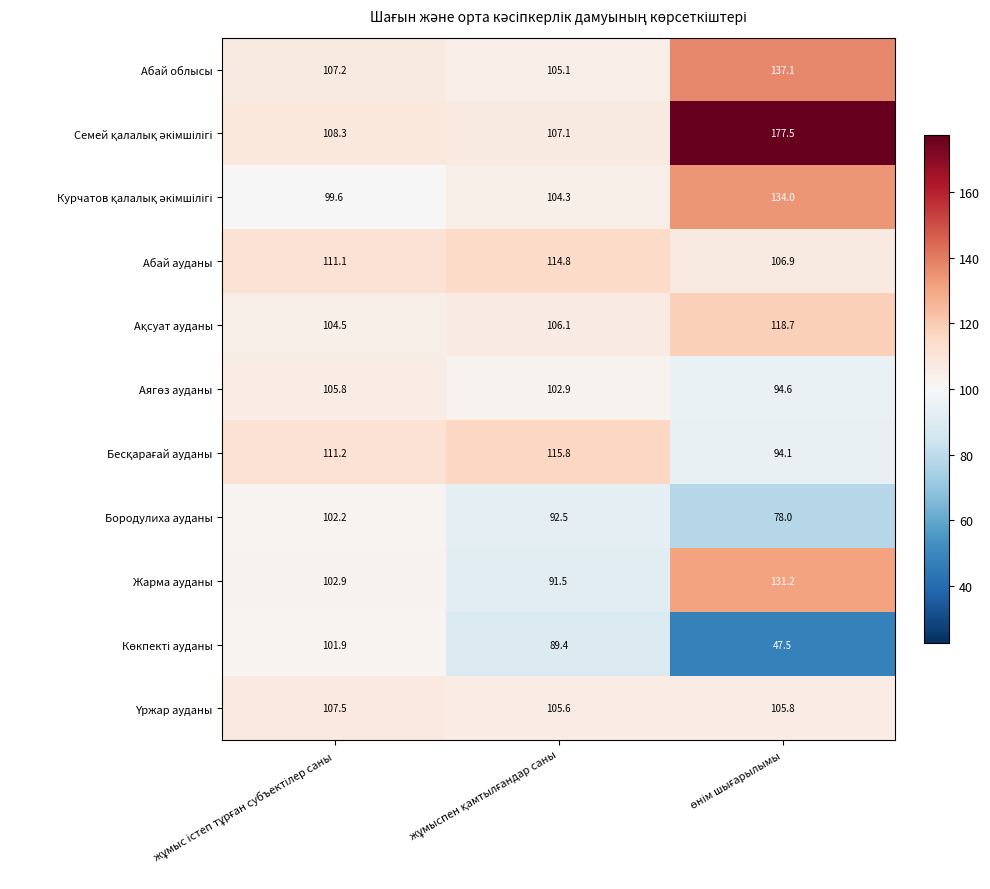

What is the minimum value for Абай ауданы?

106.9